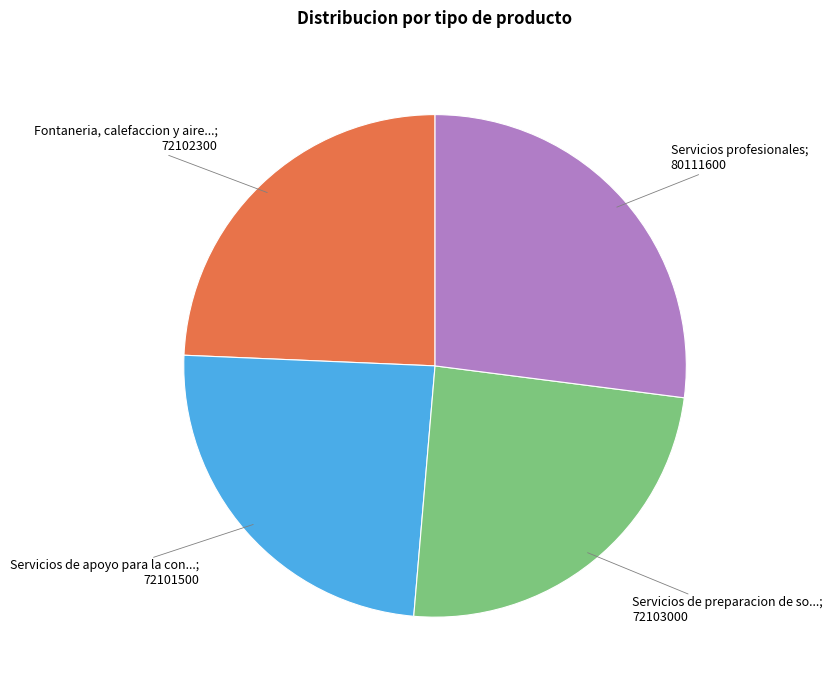

Count the number of slices in the pie.

4